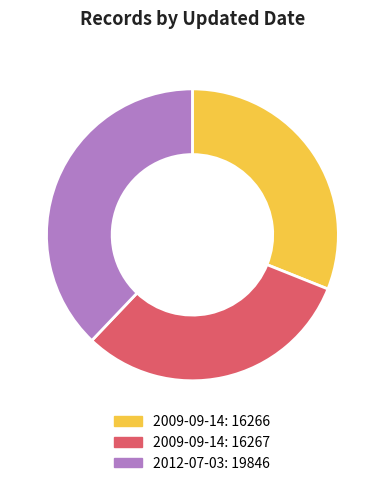

Does any single category account for the majority?

No